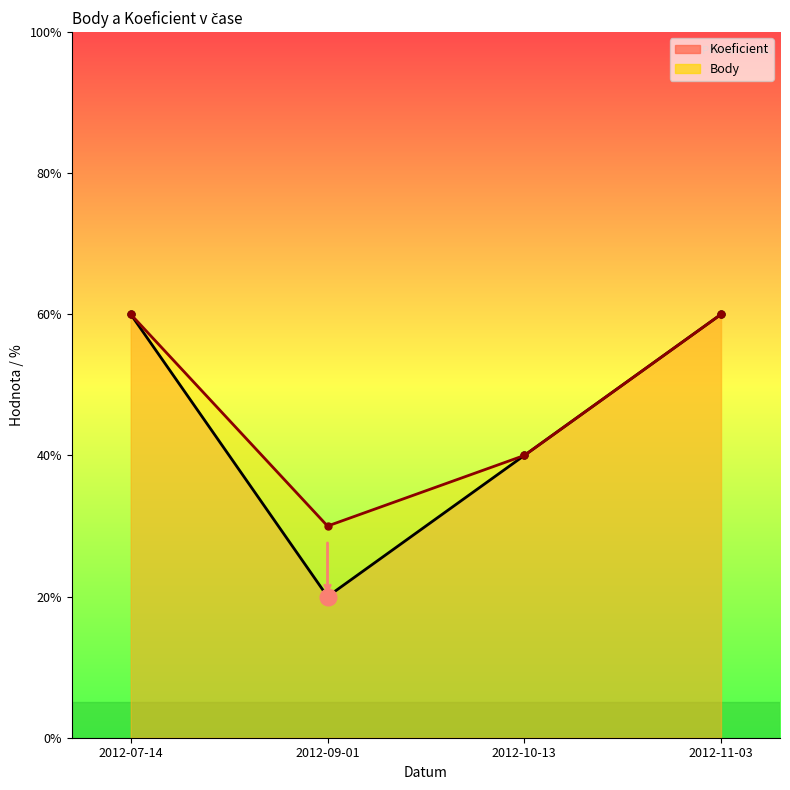

True or false: Body and Koeficient cross at least once.

False